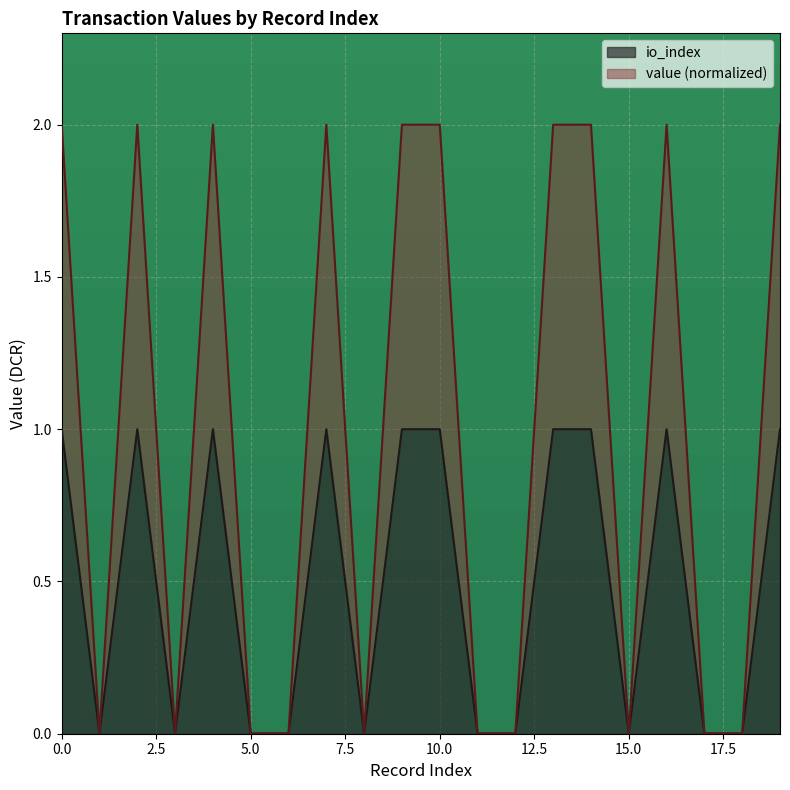

What is the difference between the second highest and minimum values in the value series?

2.0